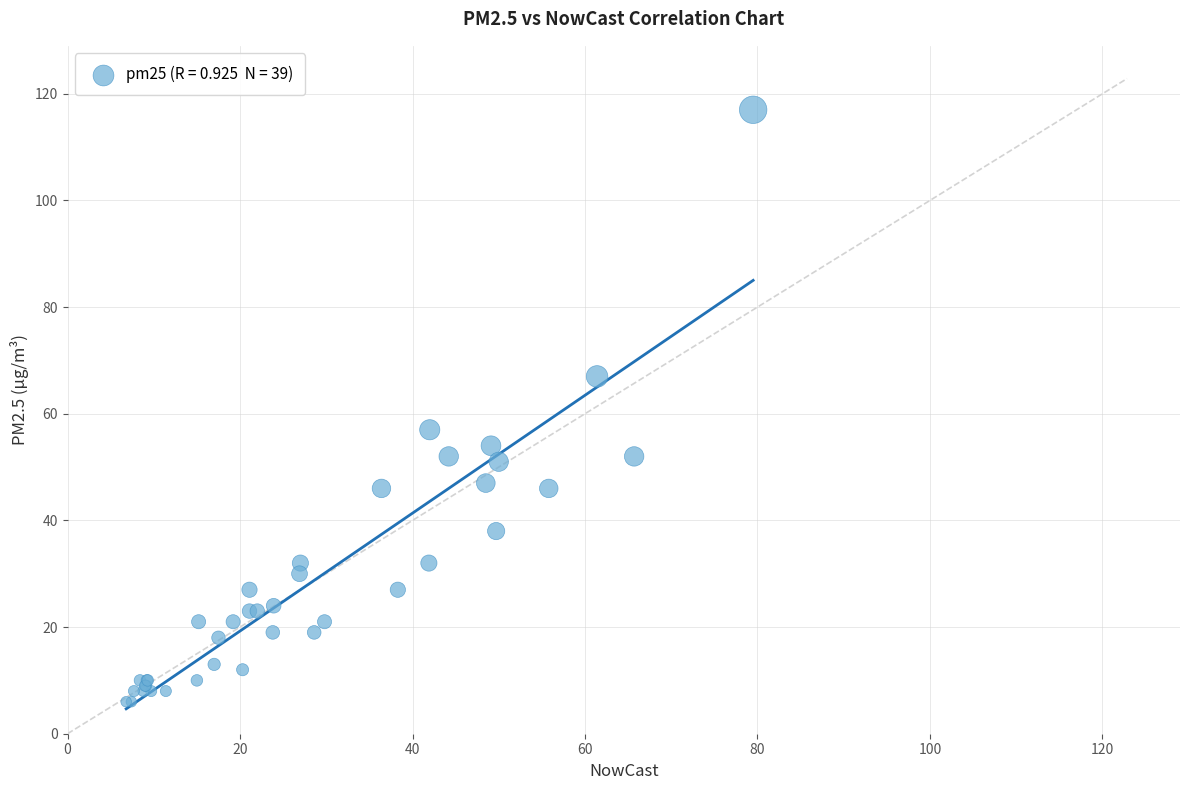

What Y value in the scatter plot is closest to 61?

57